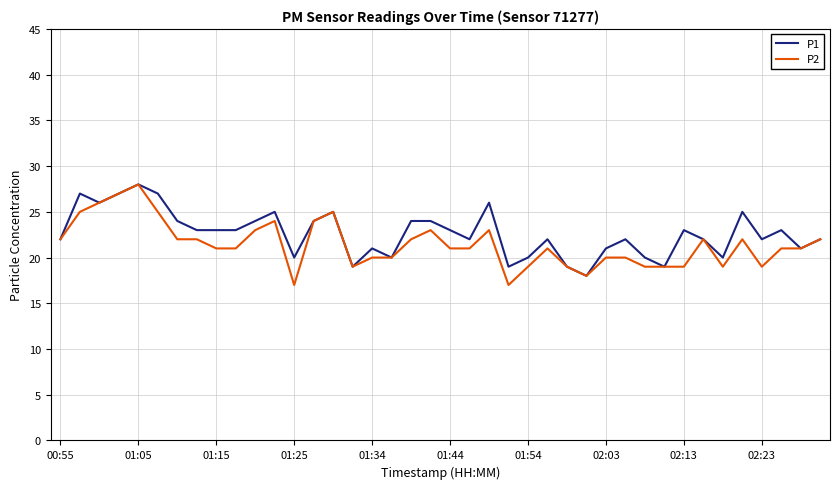

What is the greatest value displayed?

28